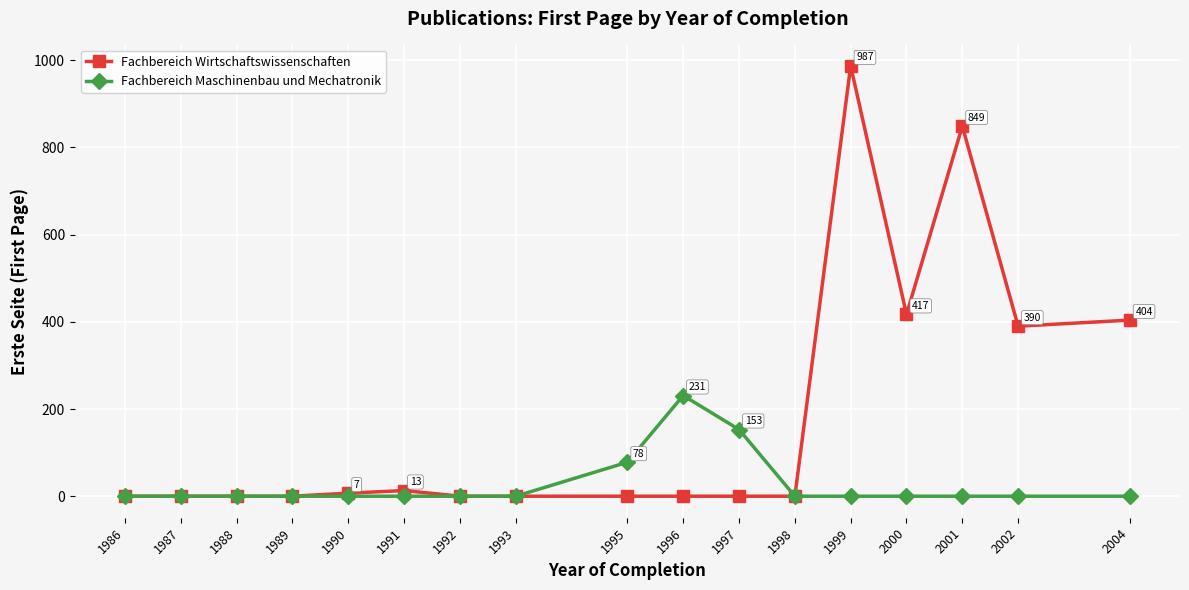

Is the value of Fachbereich Wirtschaftswissenschaften at 1990 greater than the value of Fachbereich Maschinenbau und Mechatronik at 1997?

No